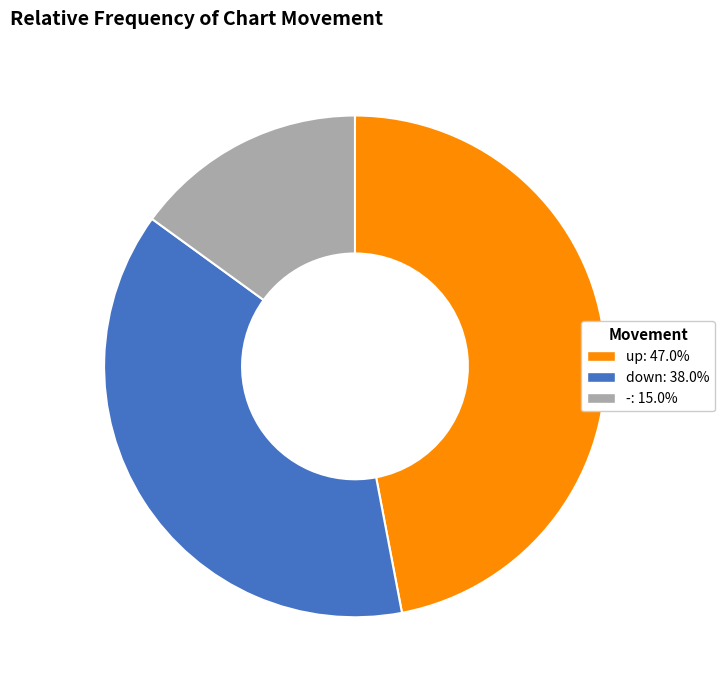

What is the largest slice in the pie chart?

up